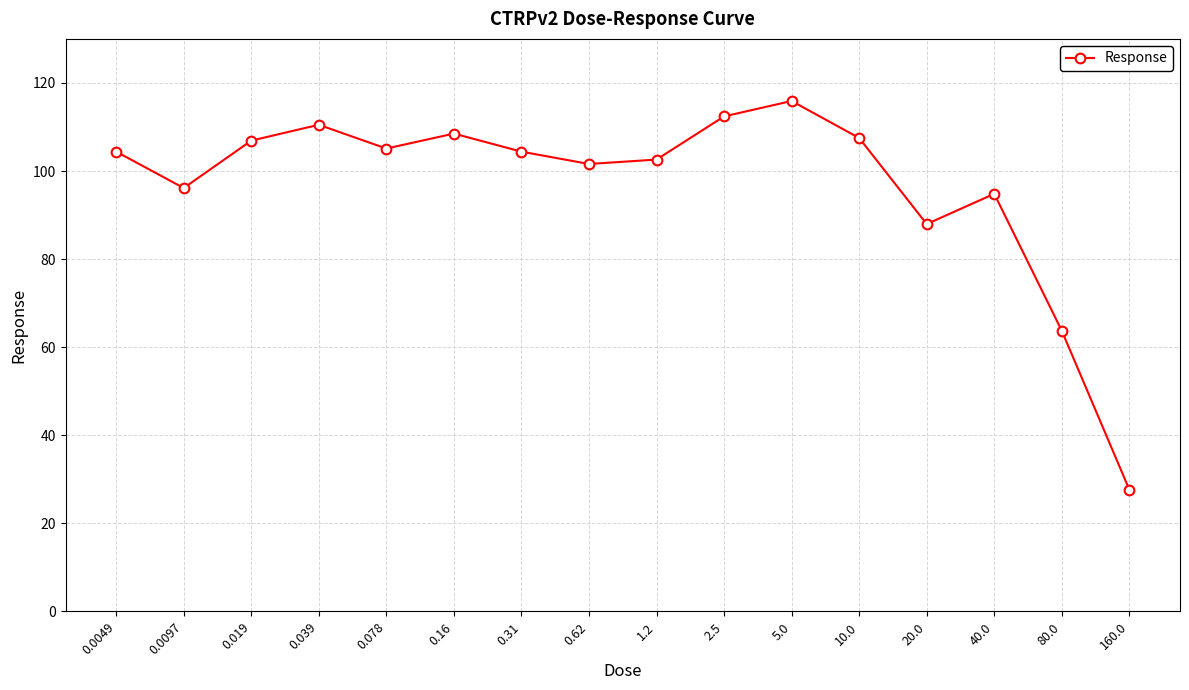

Where is the data nearest to the value 71?

80.0